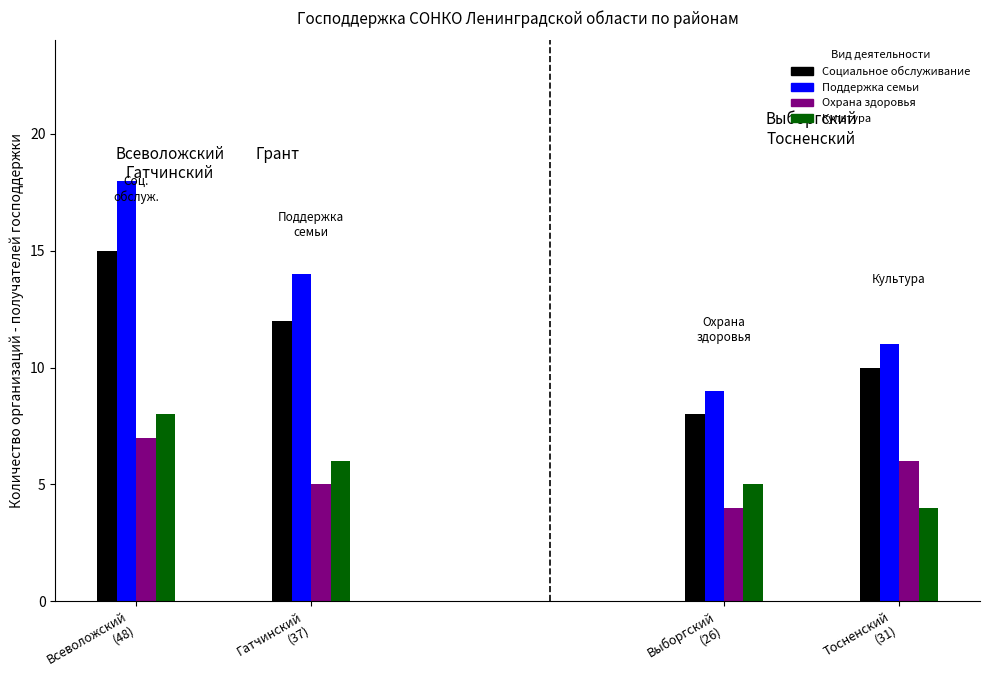

What is the label of the 3rd bar from the right?

Гатчинский